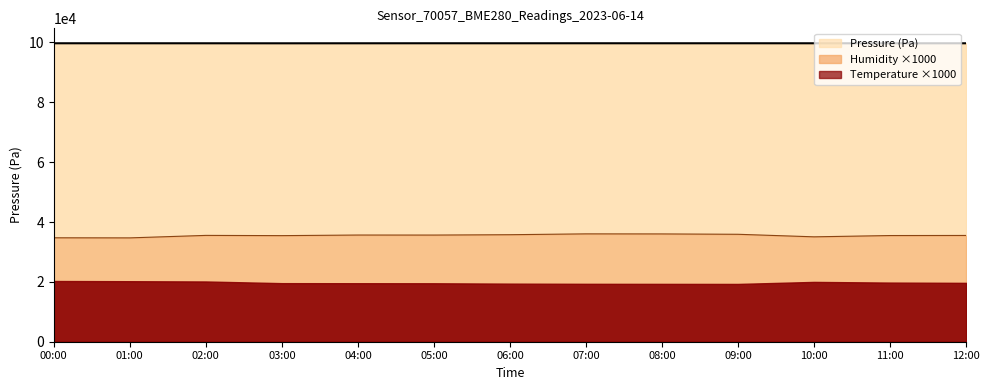

True or false: humidity and pressure cross at least once.

False